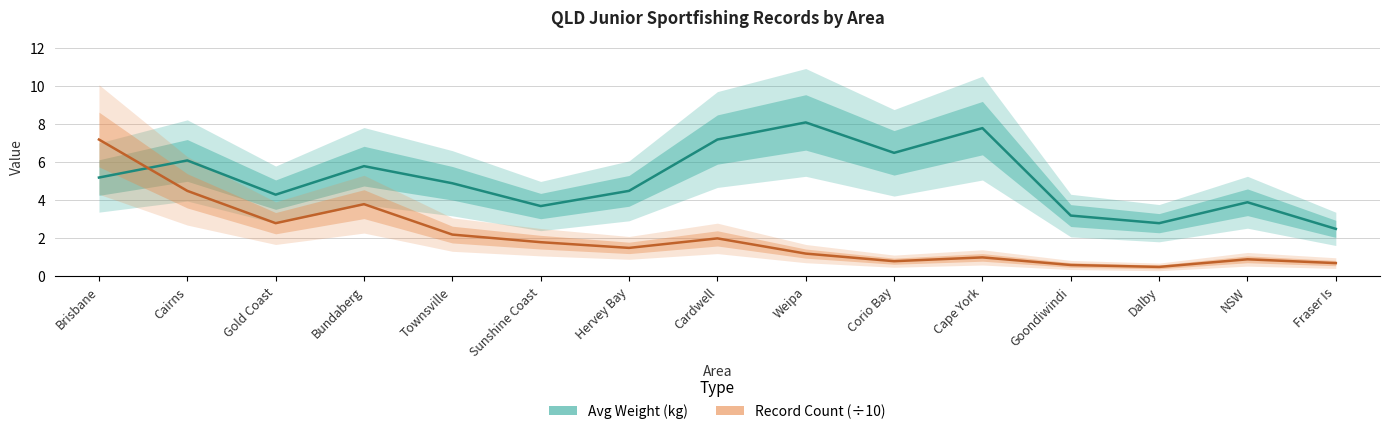

At which label does Record Count (×10) first exceed 1?

Brisbane